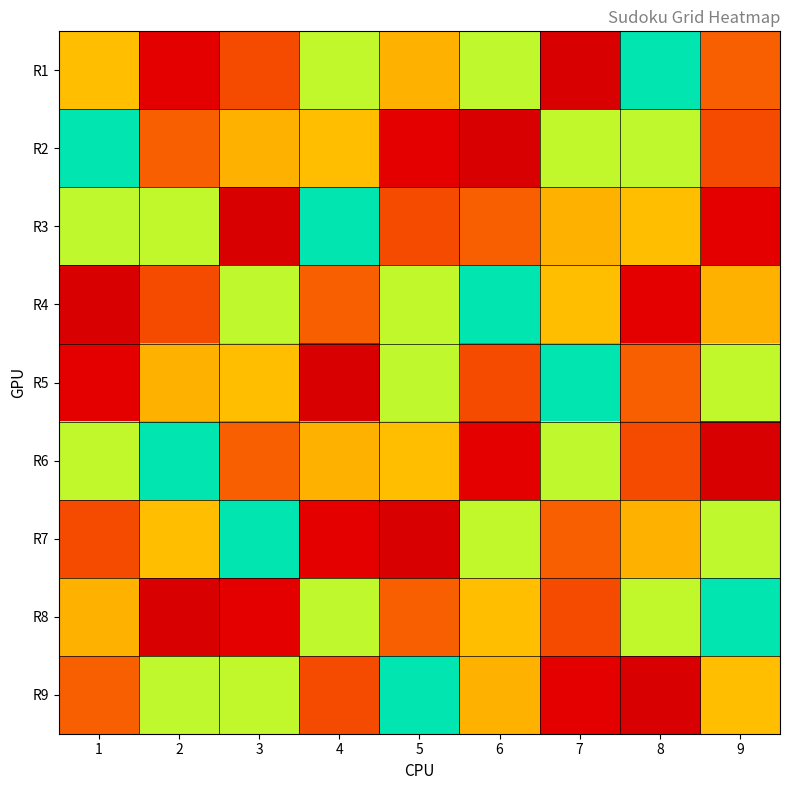

Reading left to right, what are all the values shown in this chart?

R1: 1=3	2=1	3=8	4=6	5=7	6=4	7=9	8=5	9=2
R2: 1=5	2=2	3=7	4=3	5=1	6=9	7=6	8=4	9=8
R3: 1=4	2=6	3=9	4=5	5=8	6=2	7=7	8=3	9=1
R4: 1=9	2=8	3=4	4=2	5=6	6=5	7=3	8=1	9=7
R5: 1=1	2=7	3=3	4=9	5=4	6=8	7=5	8=2	9=6
R6: 1=6	2=5	3=2	4=7	5=3	6=1	7=4	8=8	9=9
R7: 1=8	2=3	3=5	4=1	5=9	6=6	7=2	8=7	9=4
R8: 1=7	2=9	3=1	4=4	5=2	6=3	7=8	8=6	9=5
R9: 1=2	2=4	3=6	4=8	5=5	6=7	7=1	8=9	9=3